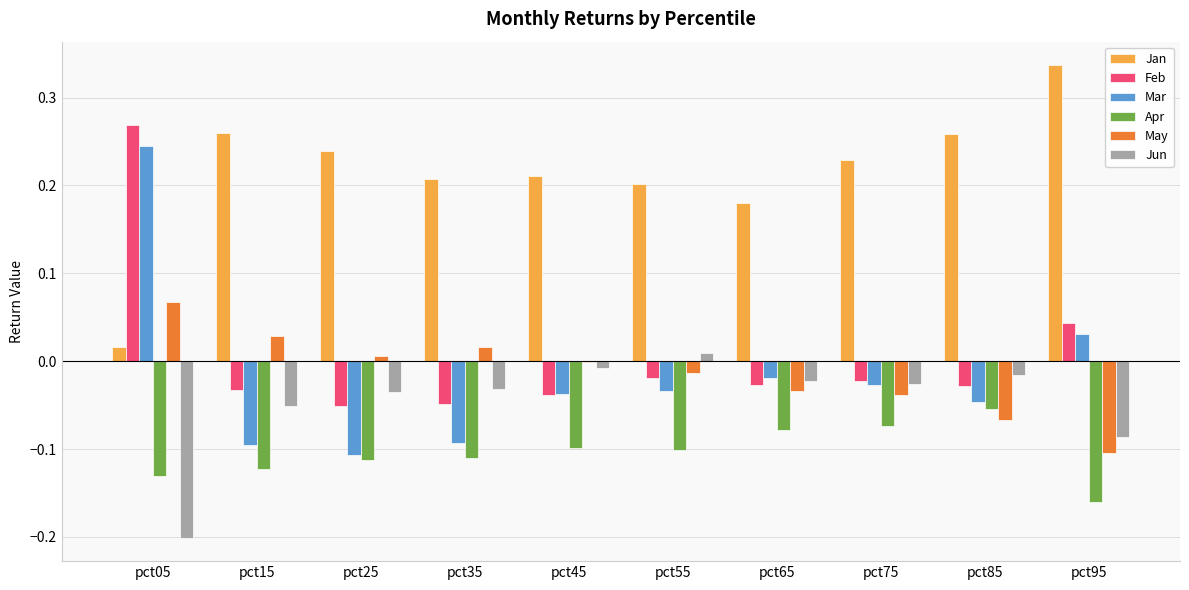

Is it true that Mar equals -0.1 at pct85?

False